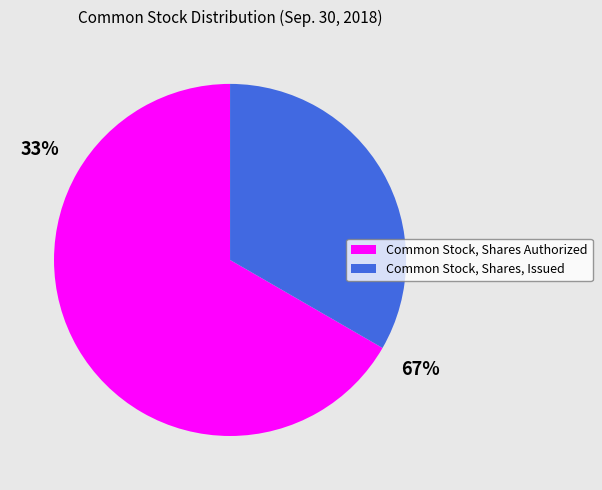

What percentage is the Common Stock, Shares Authorized slice, to the nearest percent?

67%